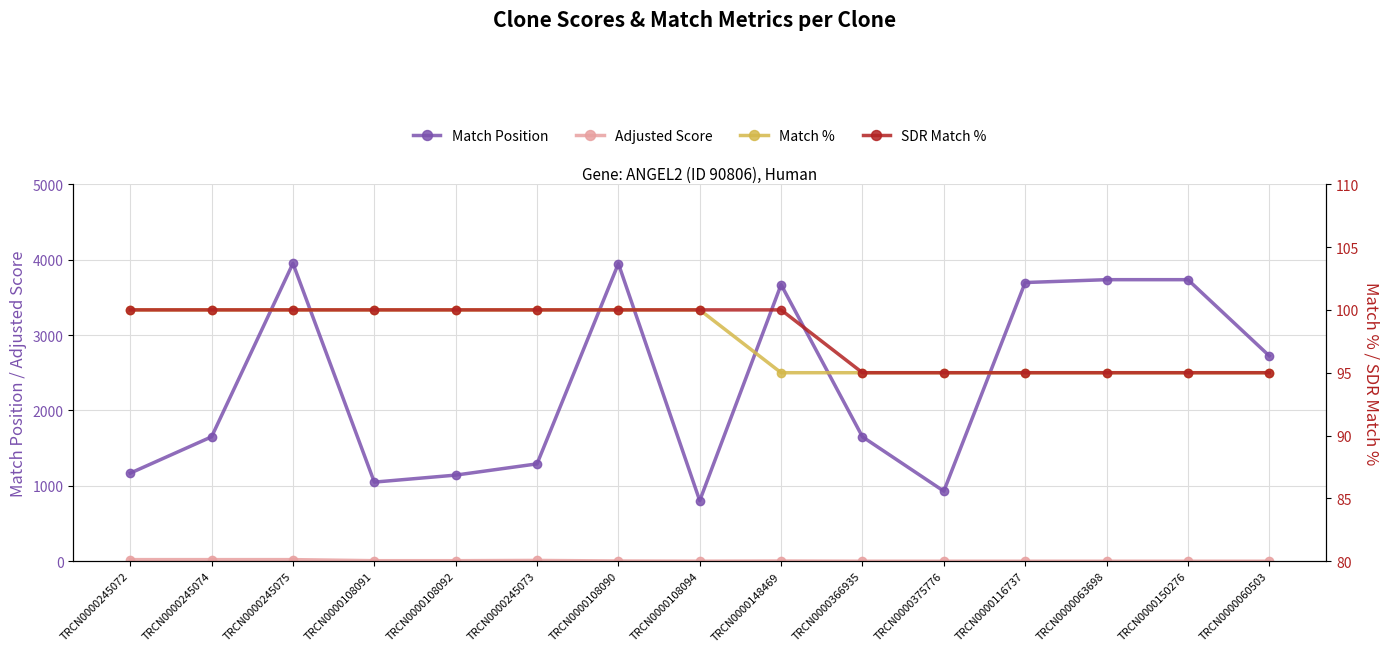

At which label is Match Position closest to 2376?

TRCN0000060503